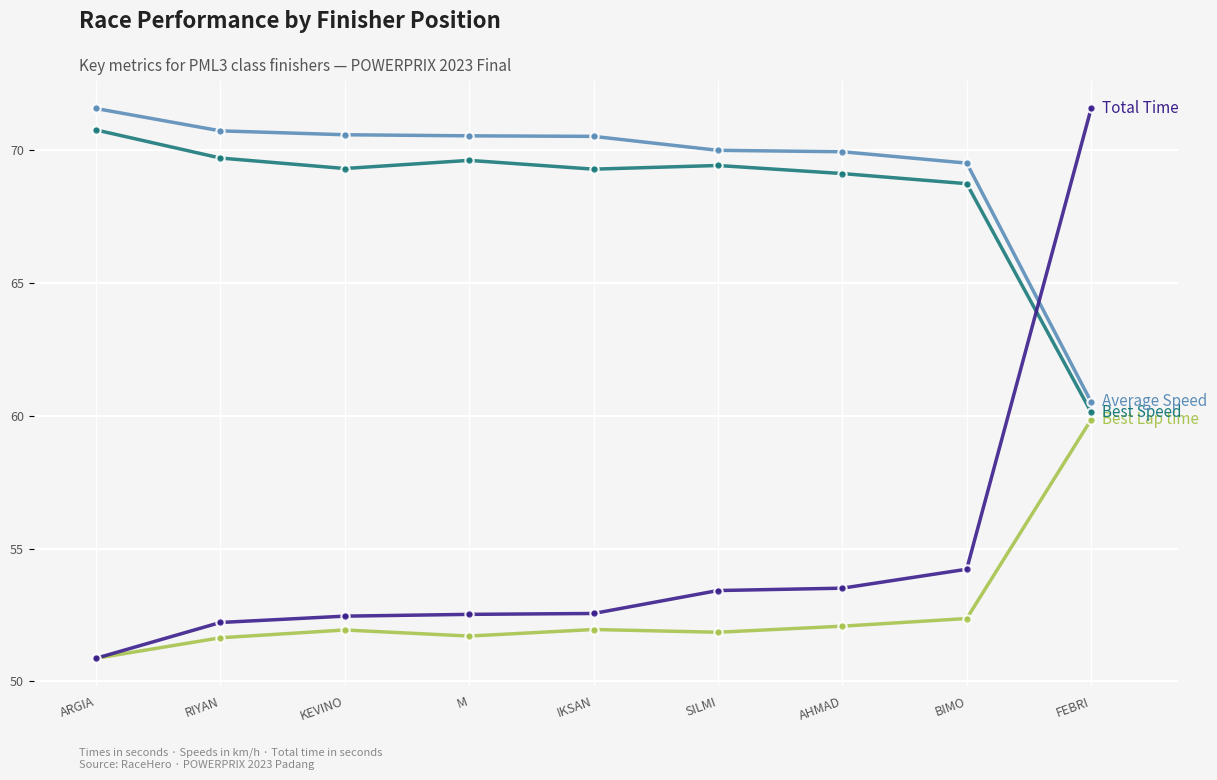

The value of Best Speed at KEVINO is 18.6. True or false?

False